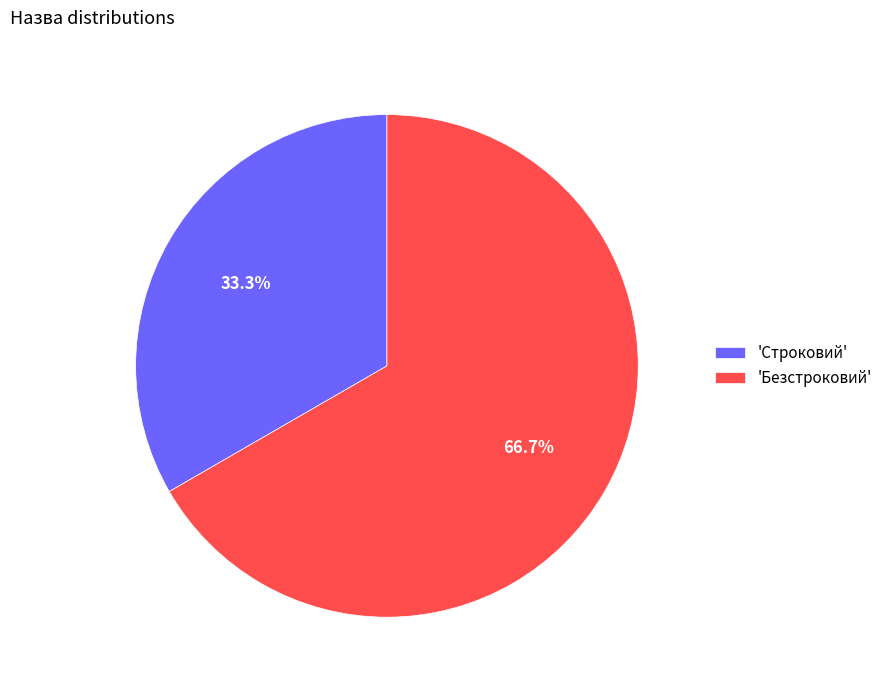

Rank the categories by value from highest to lowest.

'Безстроковий', 'Строковий'